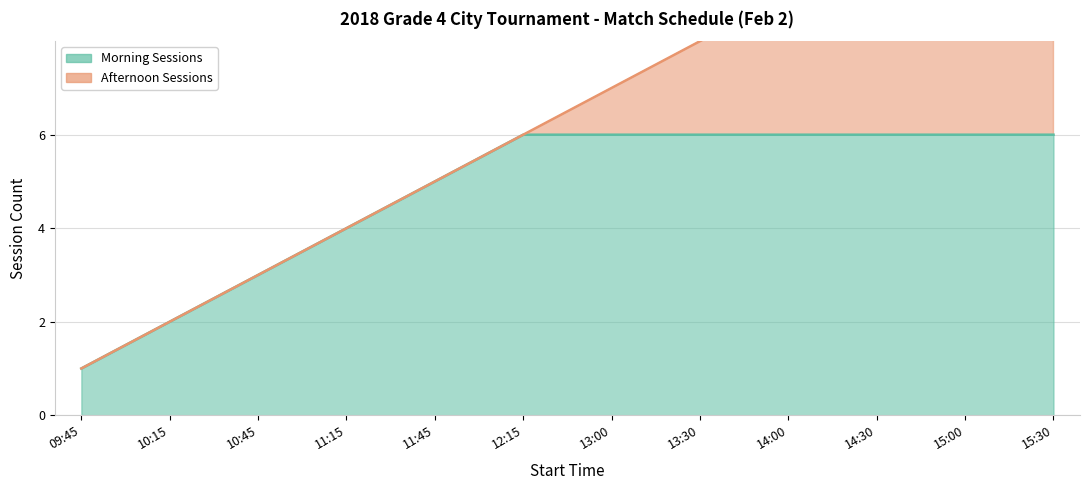

The value of Morning Sessions at 09:45 is 0. True or false?

False